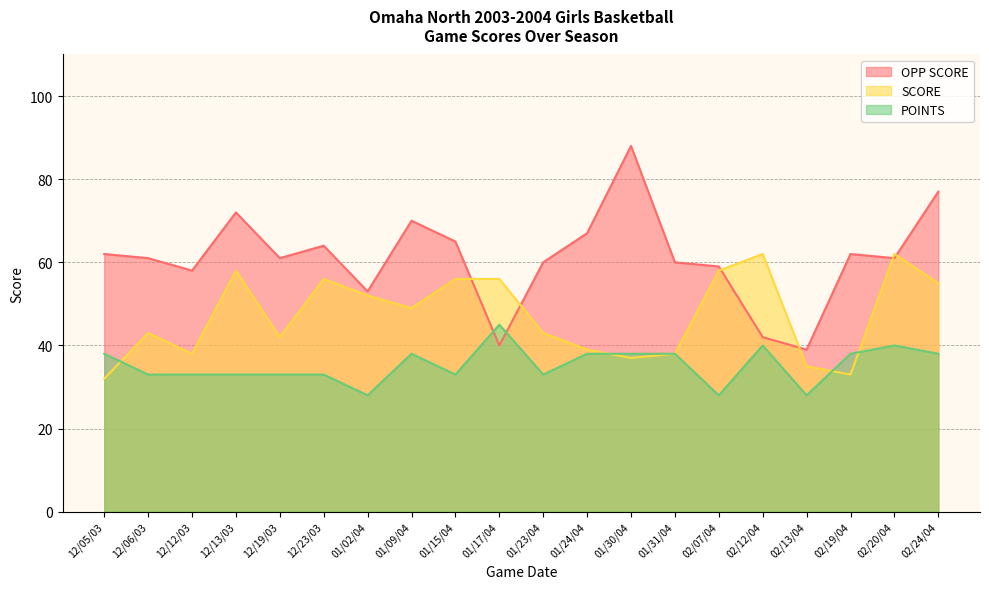

What is the label of the 1st point from the right?

02/24/04